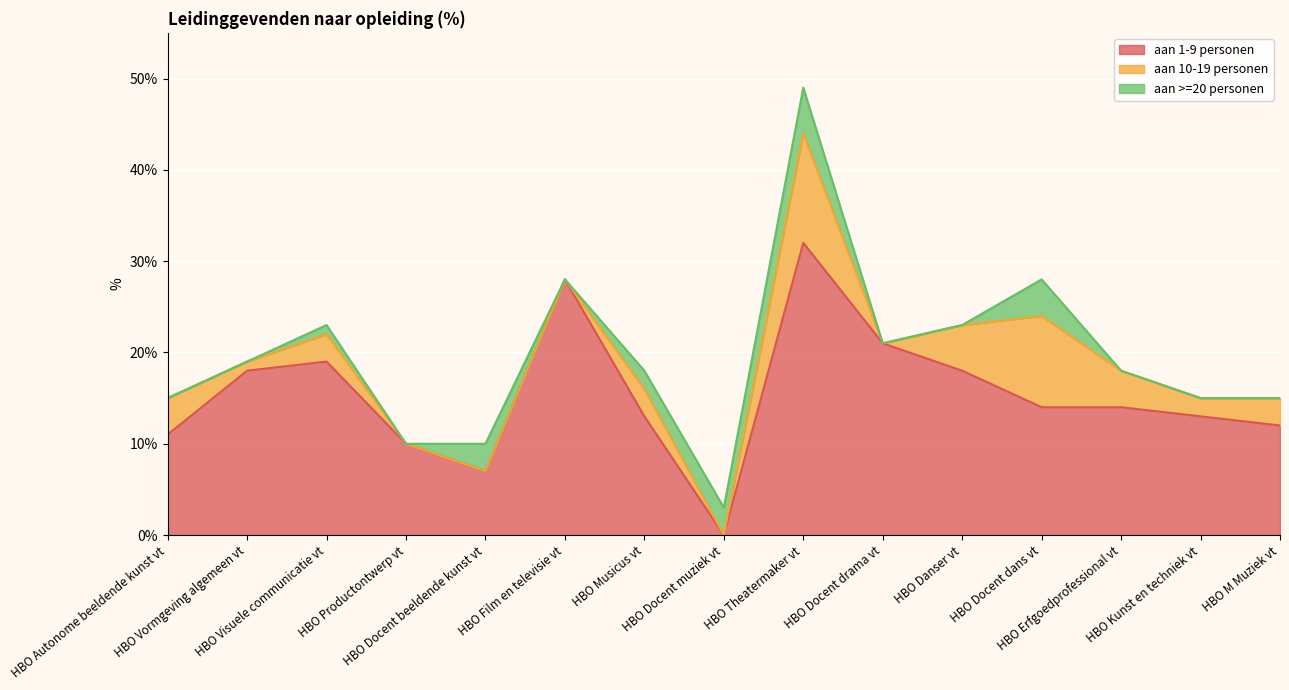

Does the chart display data point markers on the line(s)?

No